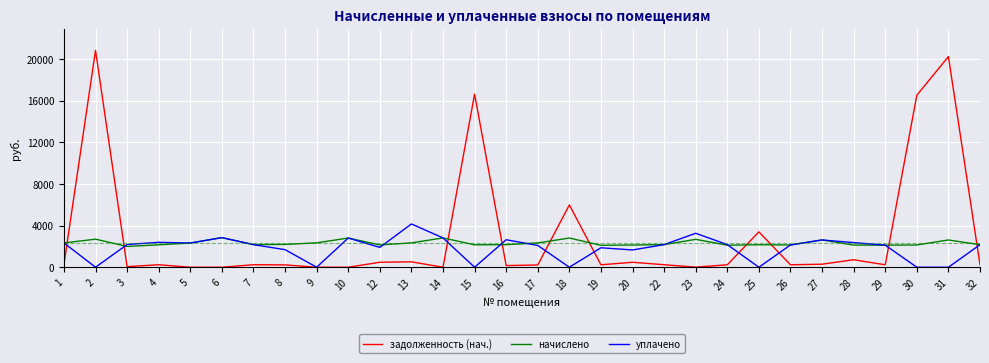

What is the maximum value for задолженность (нач.)?

20852.8